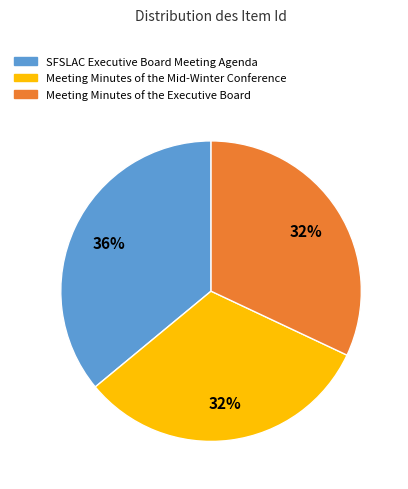

What is the largest slice in the pie chart?

SFSLAC Executive Board Meeting Agenda